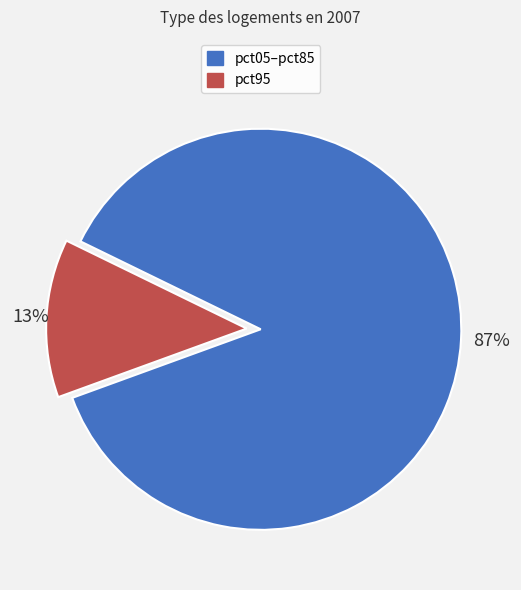

Which category has the biggest portion of the pie?

pct05–pct85